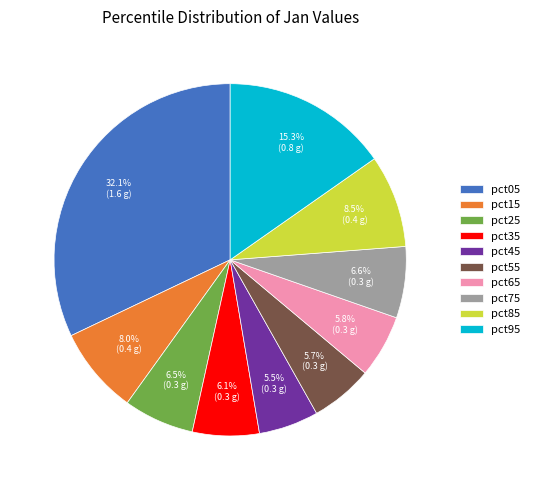

How many segments does this pie chart have?

10